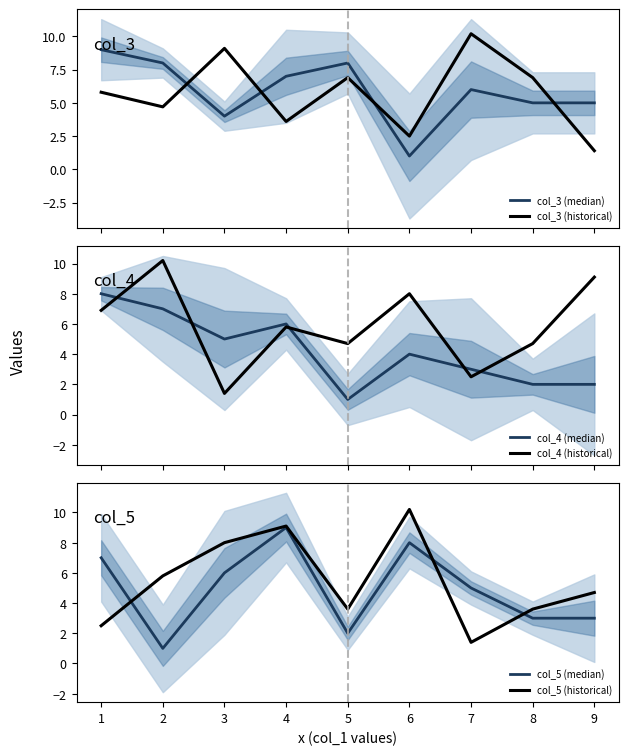

At how many categories does at least one series exceed 6?

9